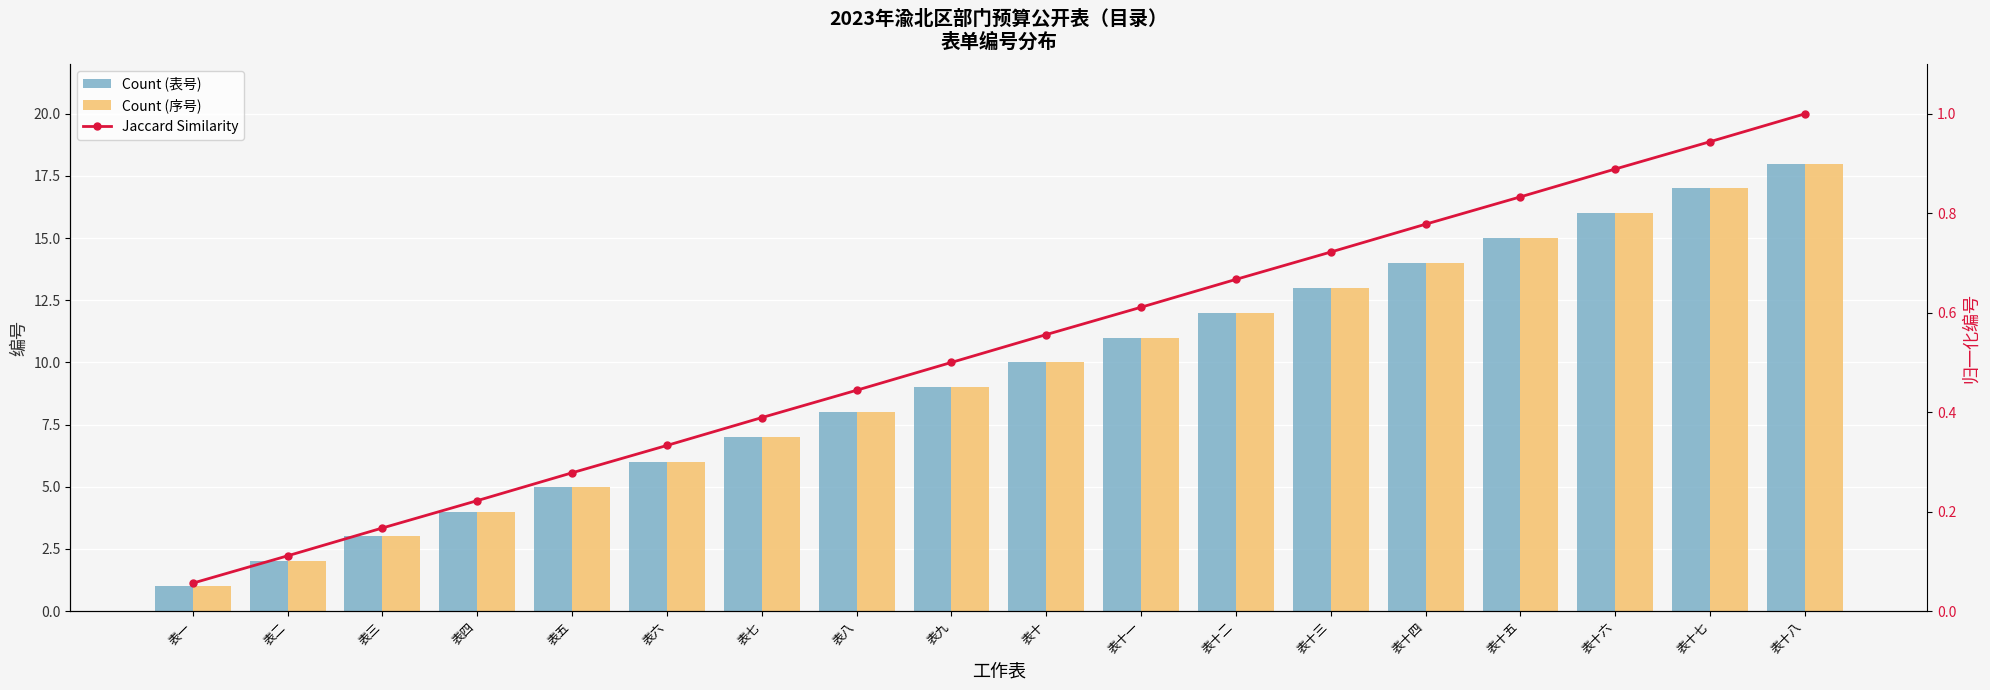

What is the highest value of the Jaccard Similarity series?

1.0